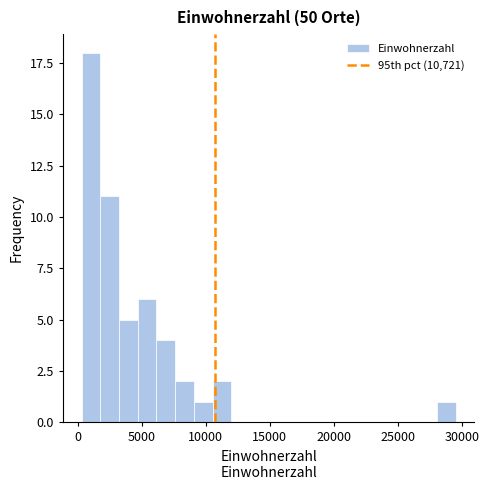

Read against the x-axis, roughly where is the centre of the tallest bar?

1000